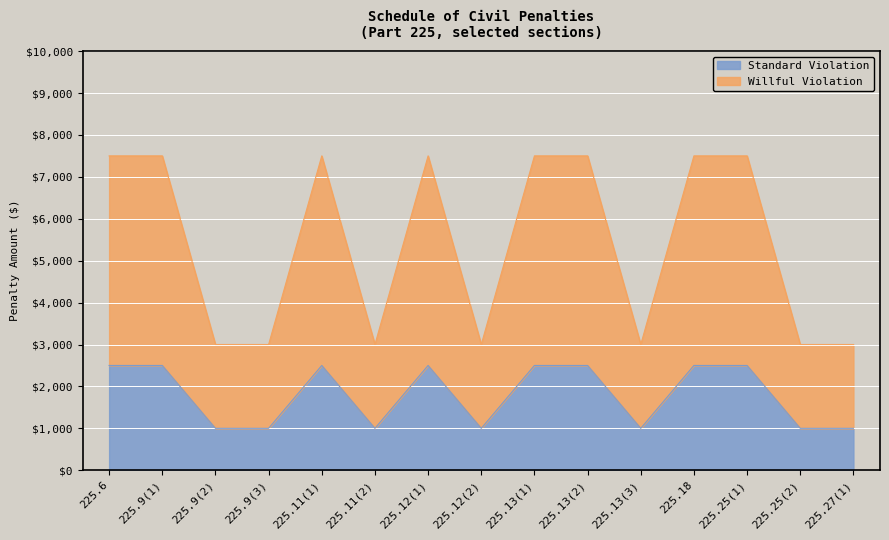

What is the difference between the maximum and minimum values in the Standard Violation series?

1500